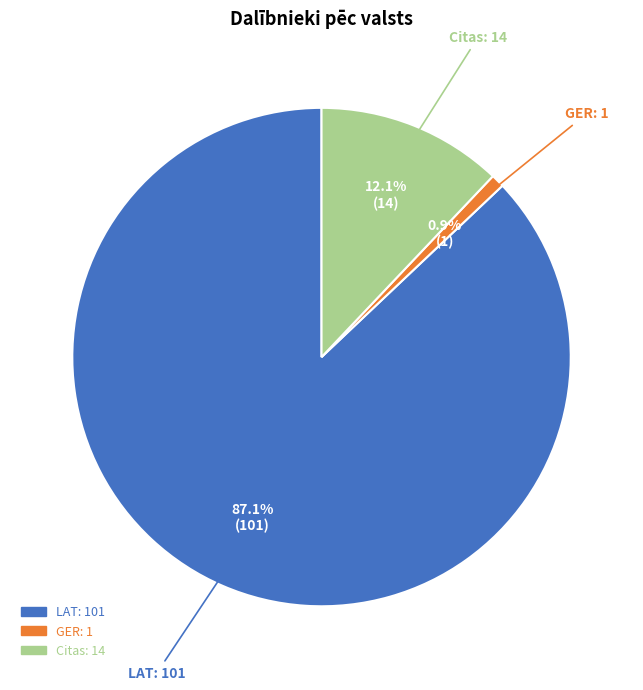

Is there any slice that represents more than half of the pie?

Yes